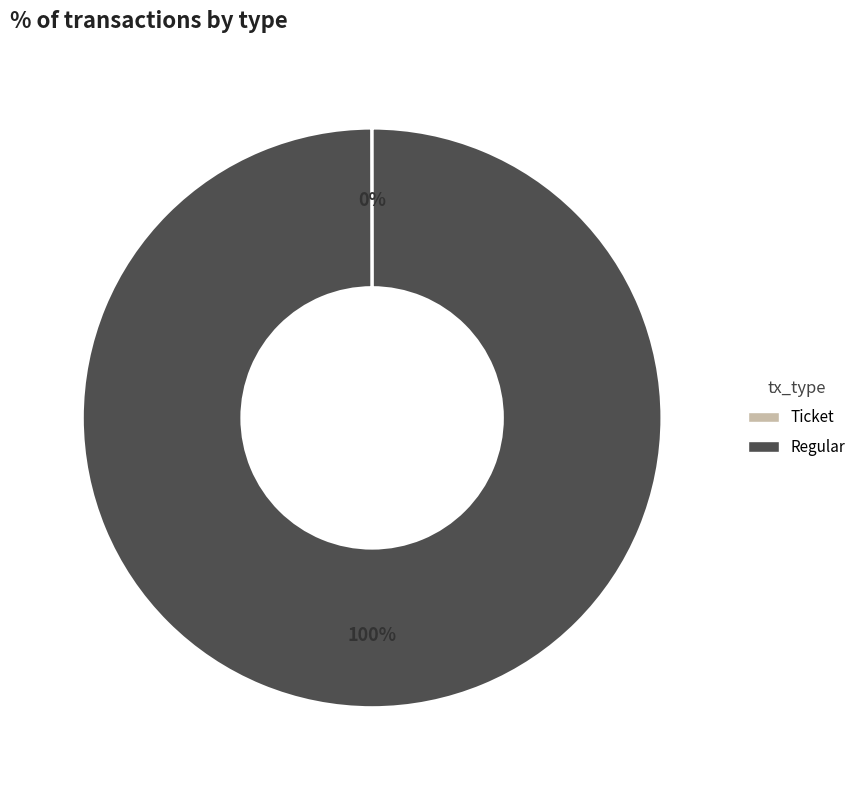

The Regular slice represents 100% of the pie. True or false?

True